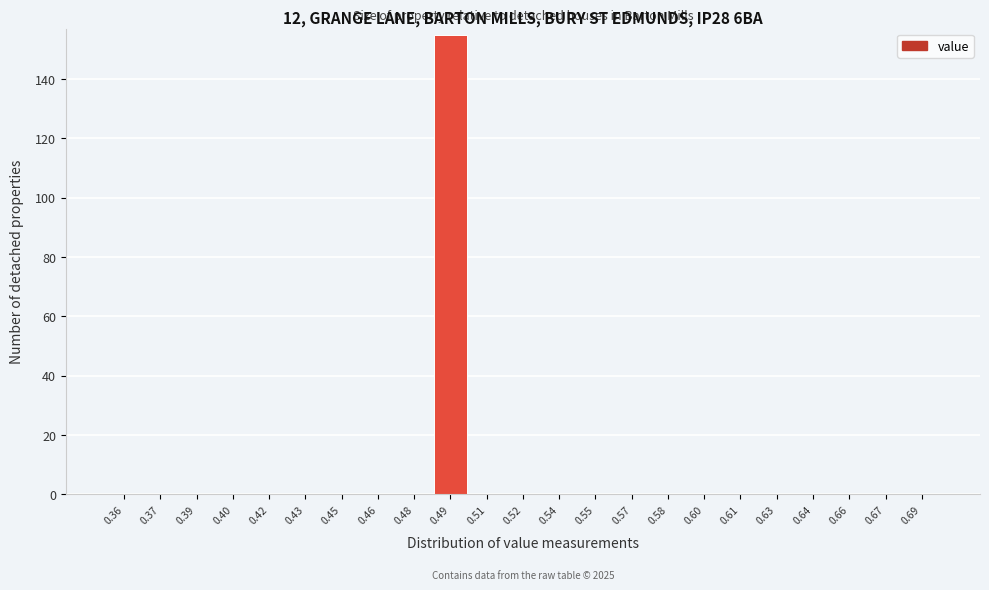

Which range on the x-axis has the tallest bar?

0.485 to 0.500